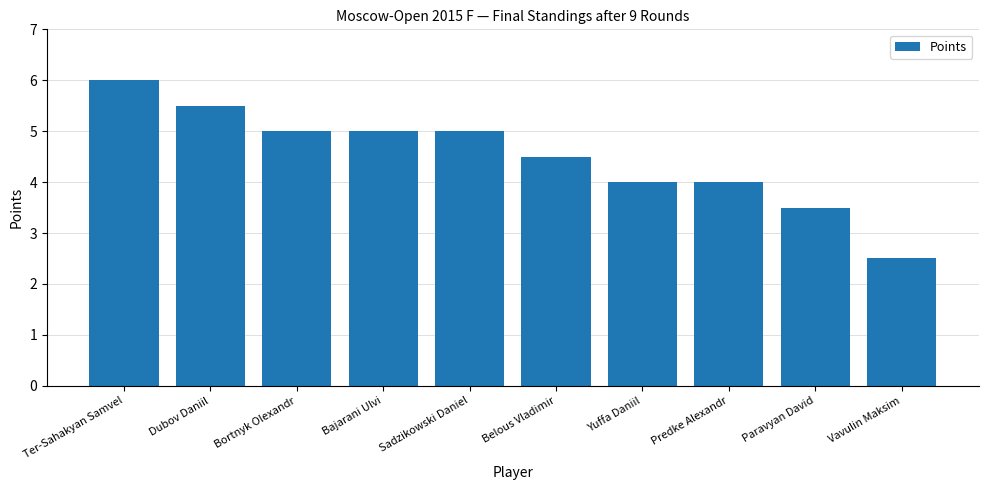

What is the minimum value shown in the chart?

2.5